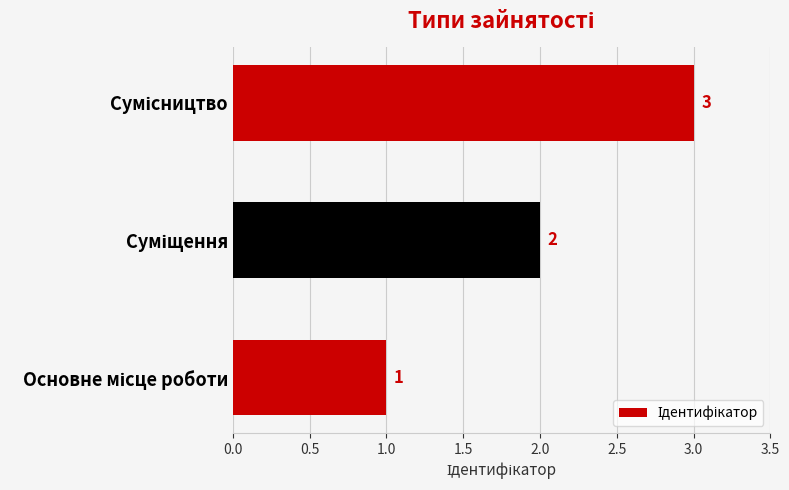

What is the sum of all values?

6